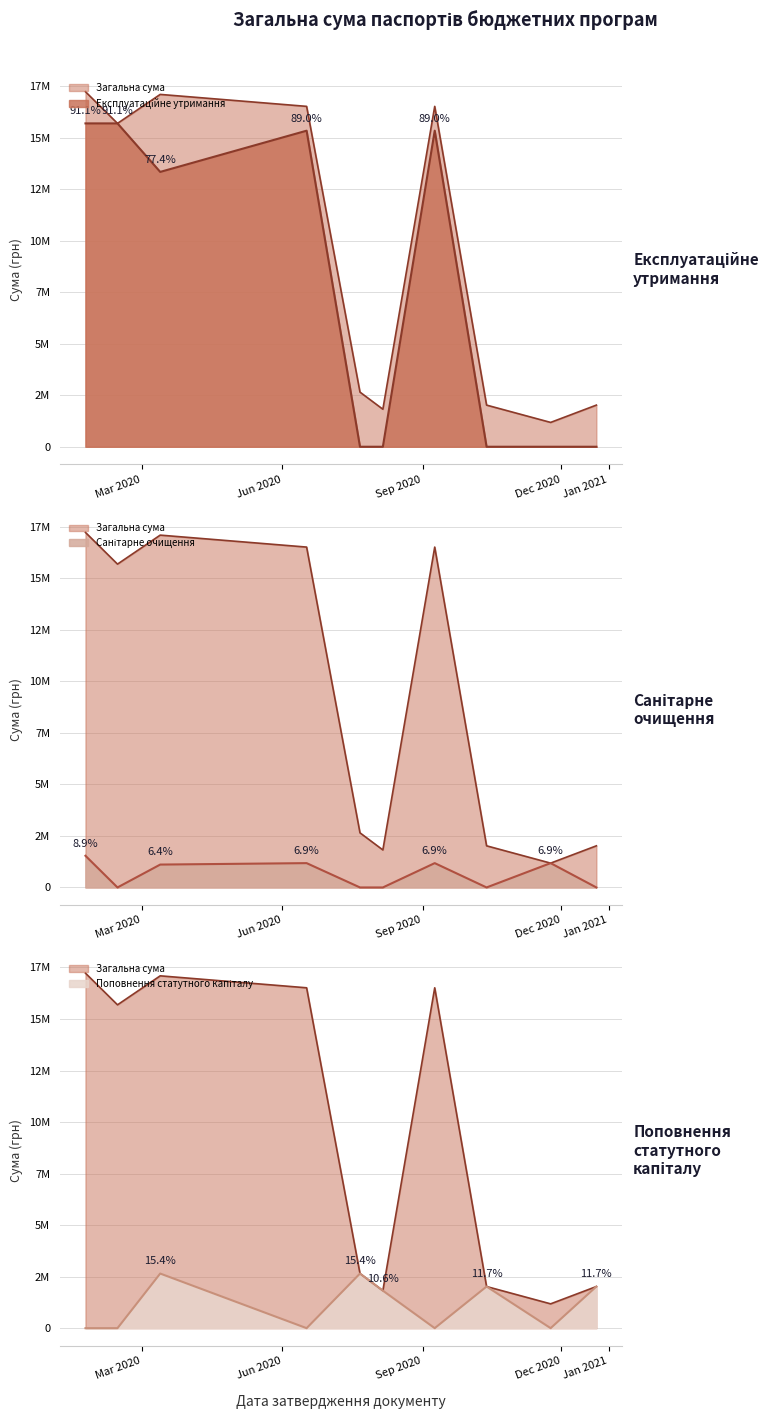

At which category does Експлуатаційне утримання reach its first local valley?

2020-03-13